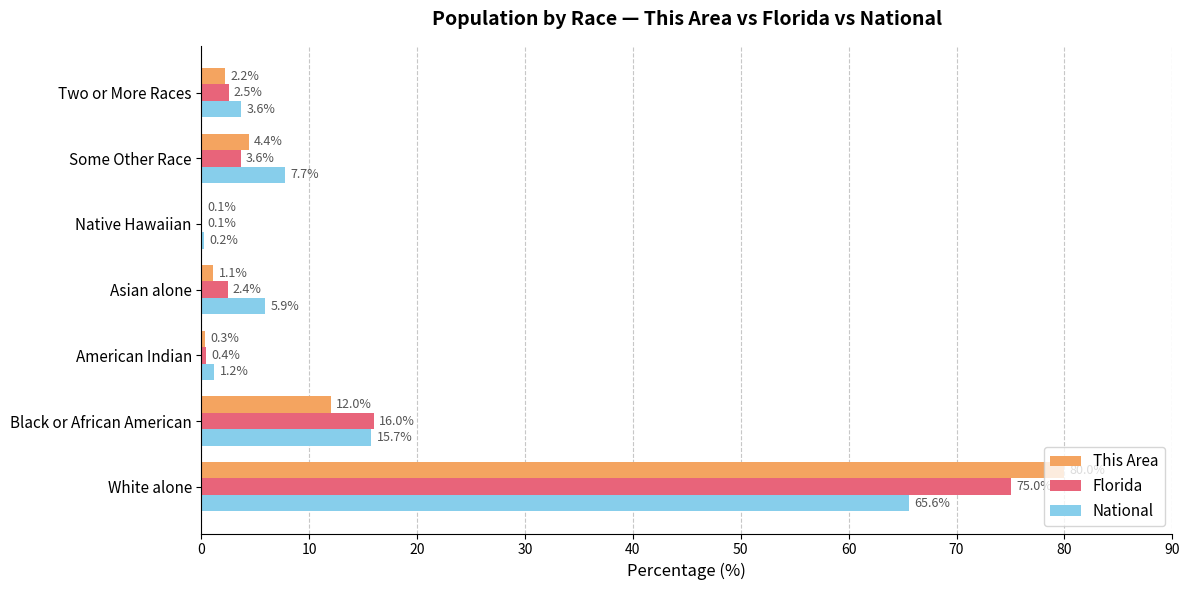

Which series has the widest spread of values?

This Area